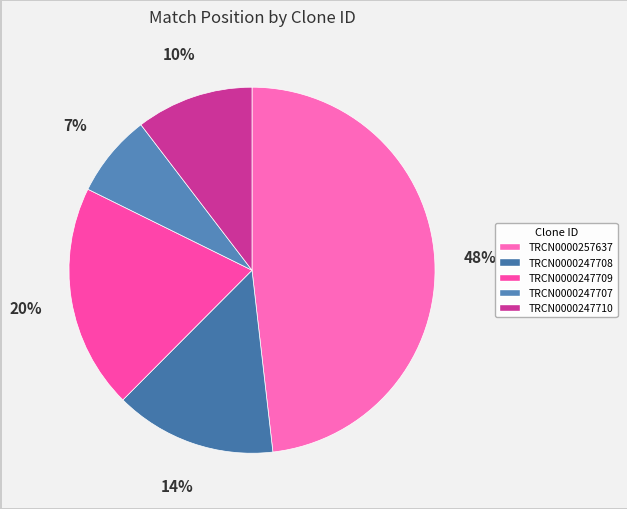

Rank the categories by value from lowest to highest.

TRCN0000247707, TRCN0000247710, TRCN0000247708, TRCN0000247709, TRCN0000257637